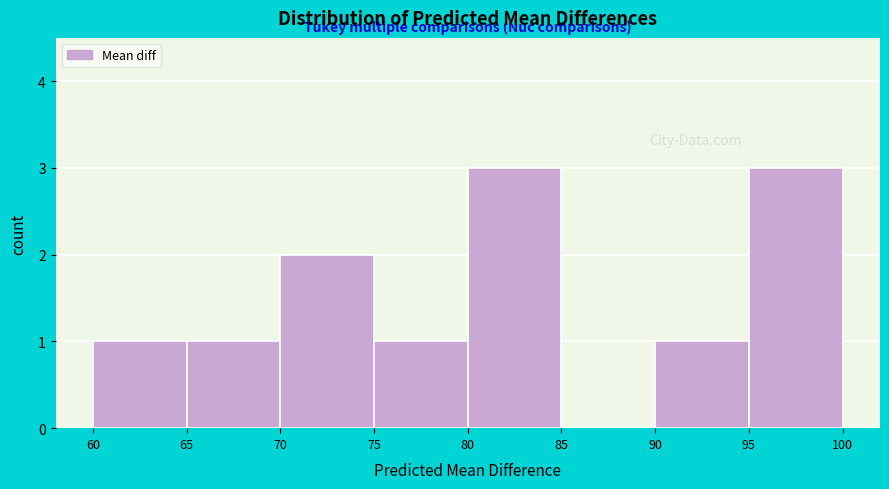

Reading left to right, list every bar in this chart as the range it spans on the x-axis followed by its height. The values are not printed on the chart, so give them approximately, as read against the axis.

60 to 65: 1
65 to 70: 1
70 to 75: 2
75 to 80: 1
80 to 85: 3
85 to 90: 0
90 to 95: 1
95 to 100: 3